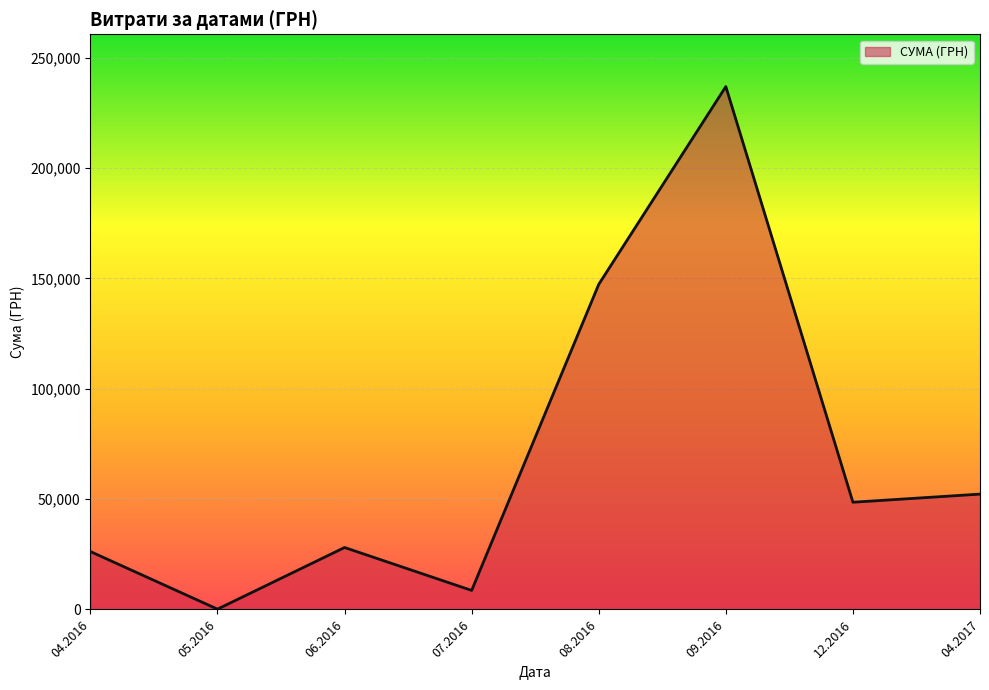

What is the maximum value shown in the chart?

236970.0